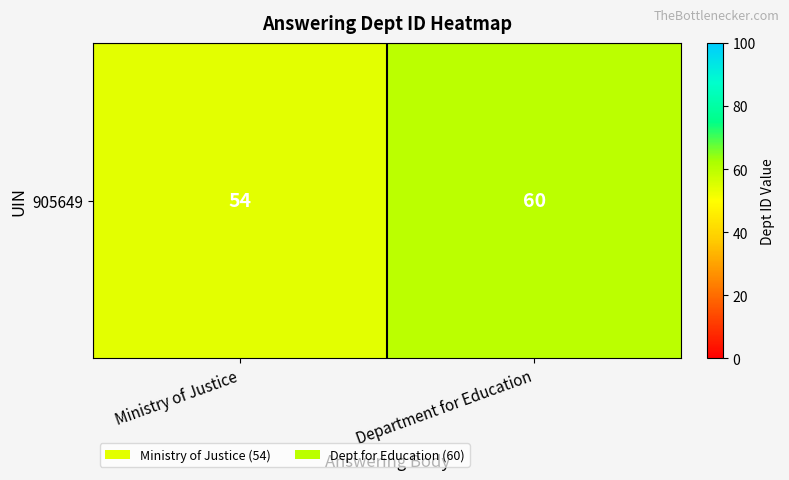

Is it true that the value at Ministry of Justice is 36?

False